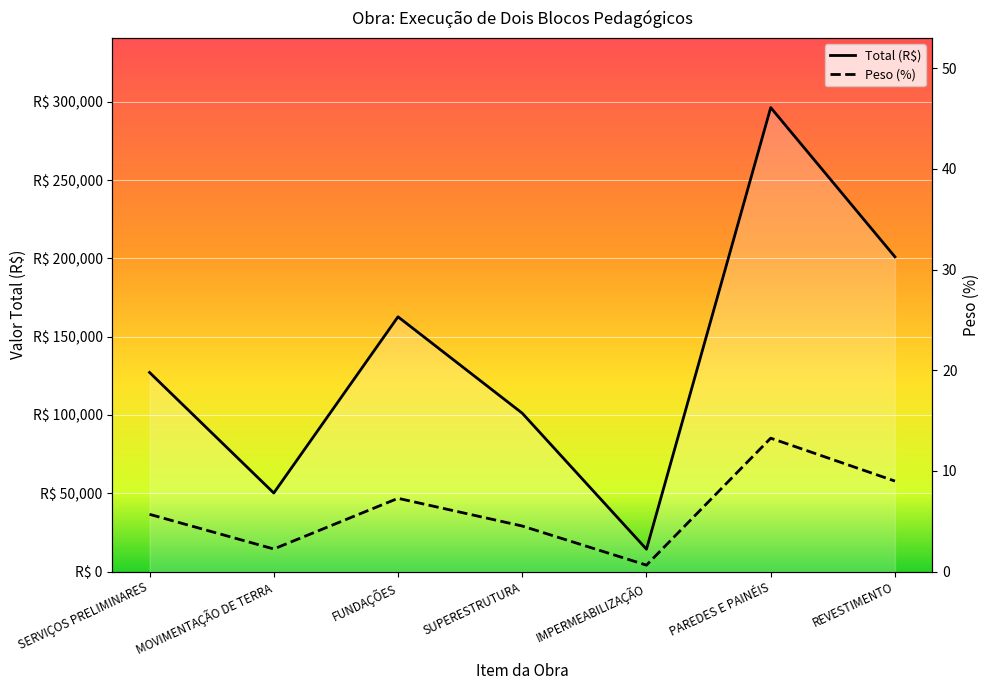

Which category has the highest value across all series?

PAREDES E PAINÉIS